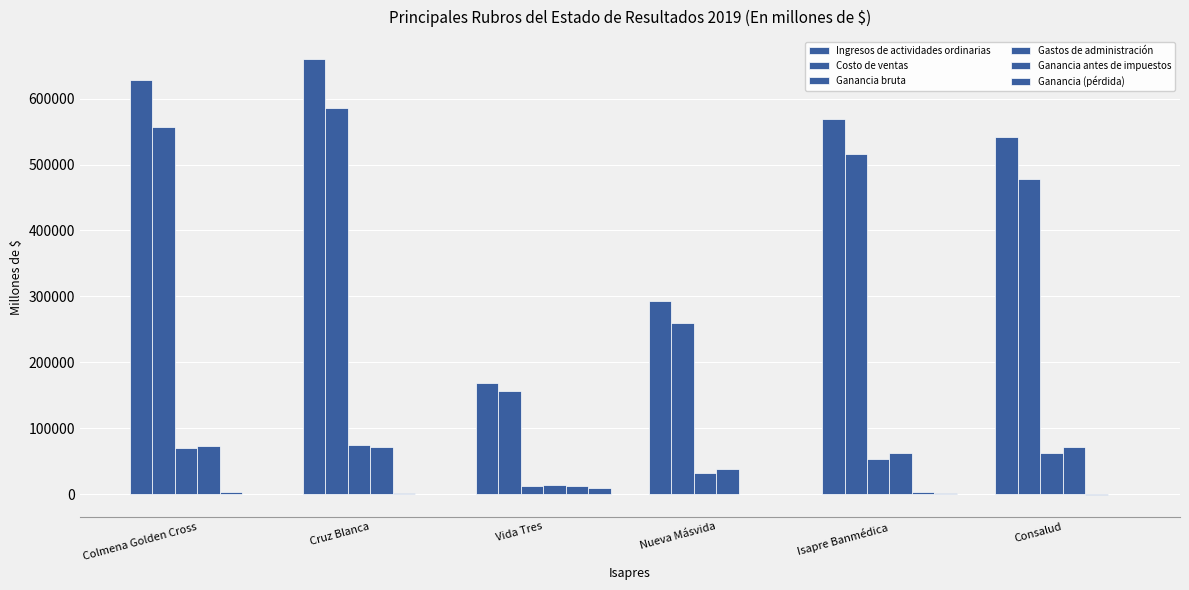

What is the label of the 6th bar from the right?

Colmena Golden Cross